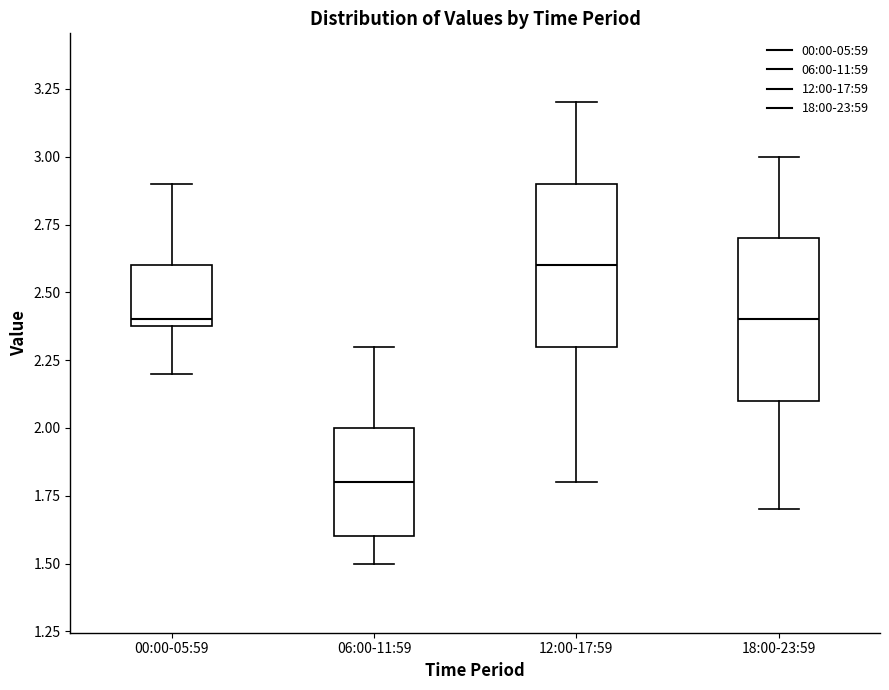

Which box's median line is the highest?

12:00-17:59